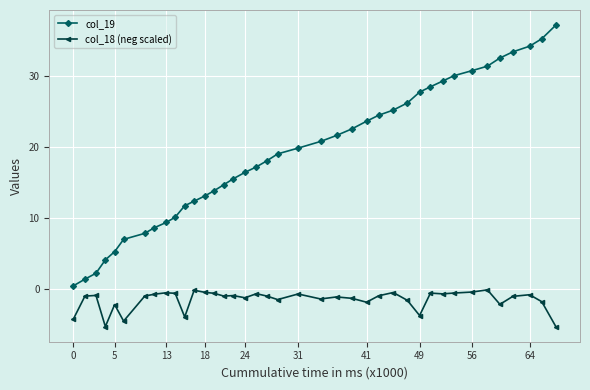

What are all the series names shown in the legend?

col_19, col_18 (neg scaled)